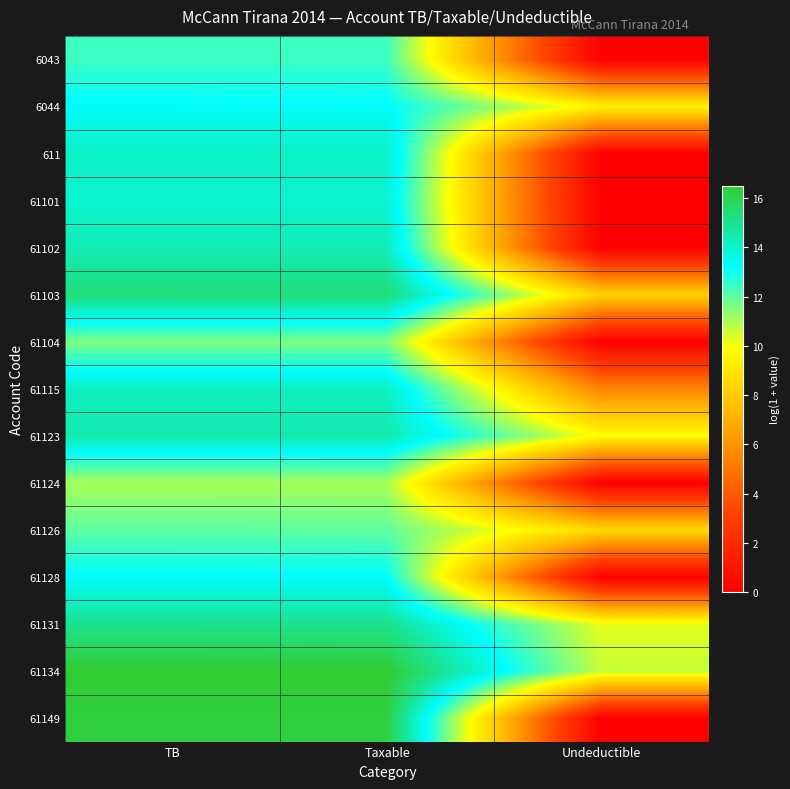

How many categories are shown in the chart?

3